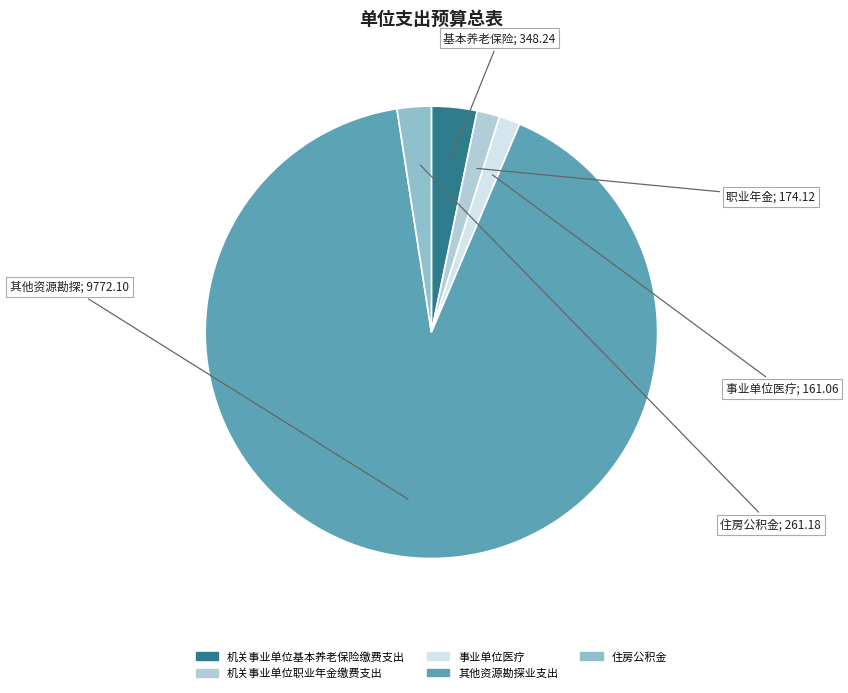

Count the number of slices in the pie.

5